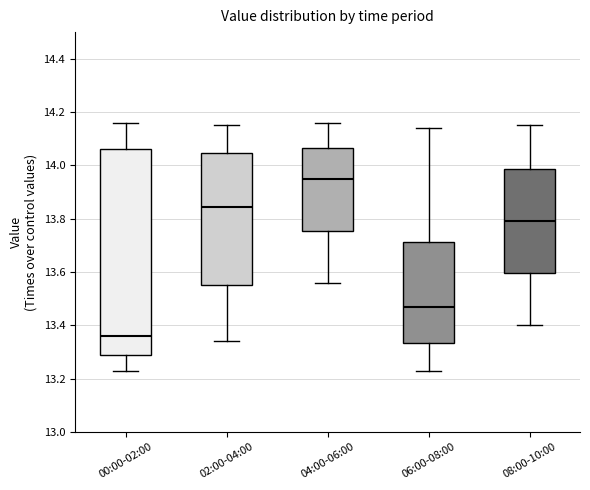

Comparing the boxes themselves (not the whiskers), which one is the tallest?

00:00-02:00